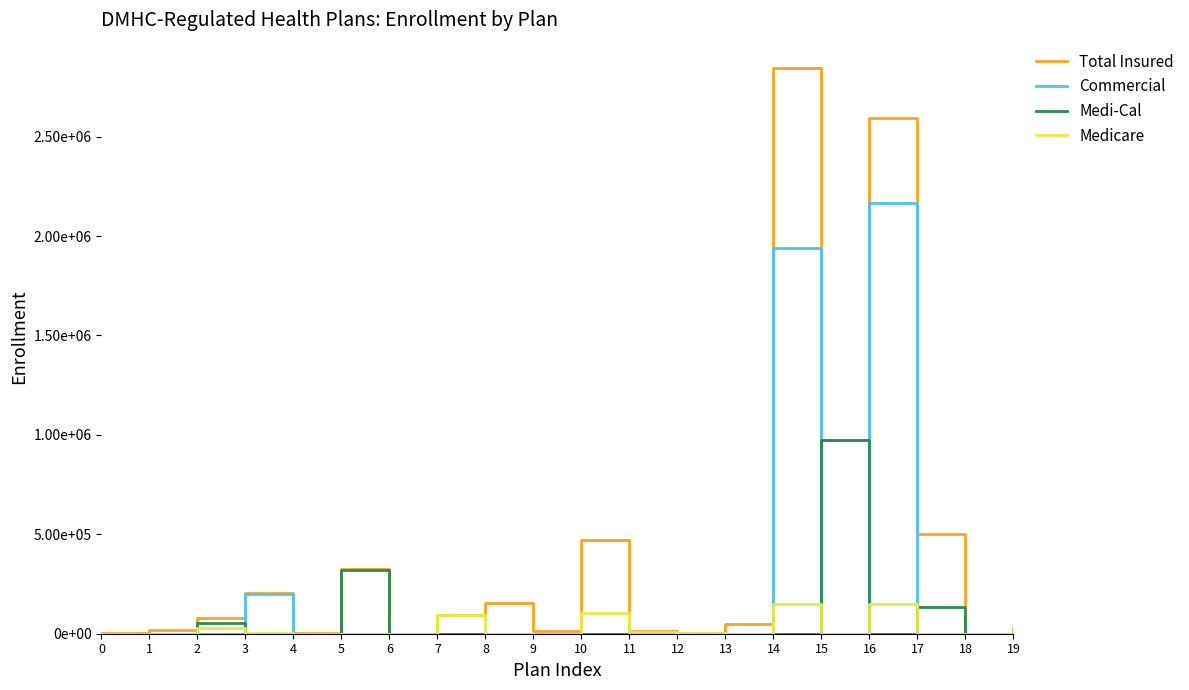

In Commercial, how many points are lower than both neighbors (excluding endpoints)?

1